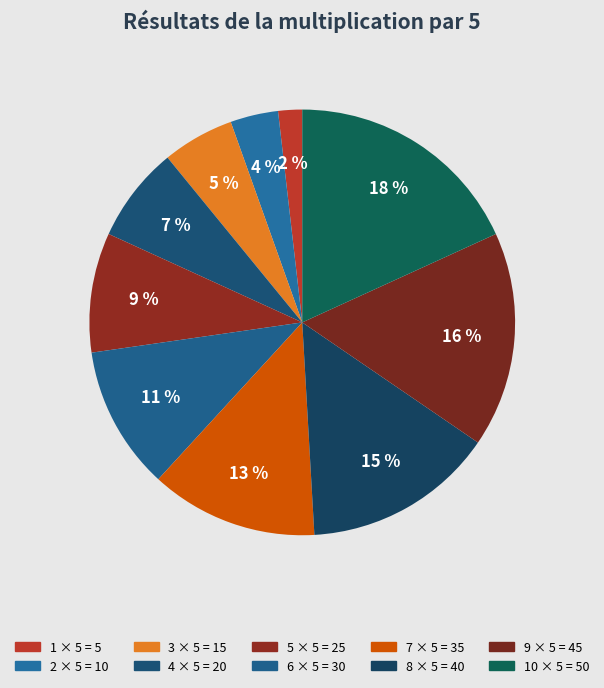

How many slices are in this pie chart?

10